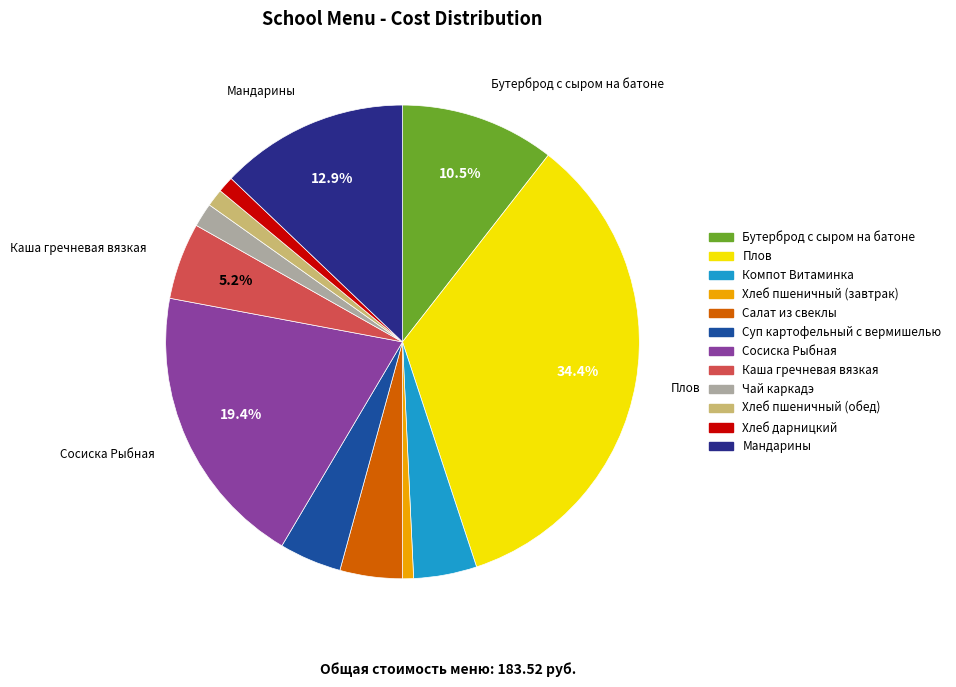

True or false: Компот Витаминка accounts for 4% of the total.

True